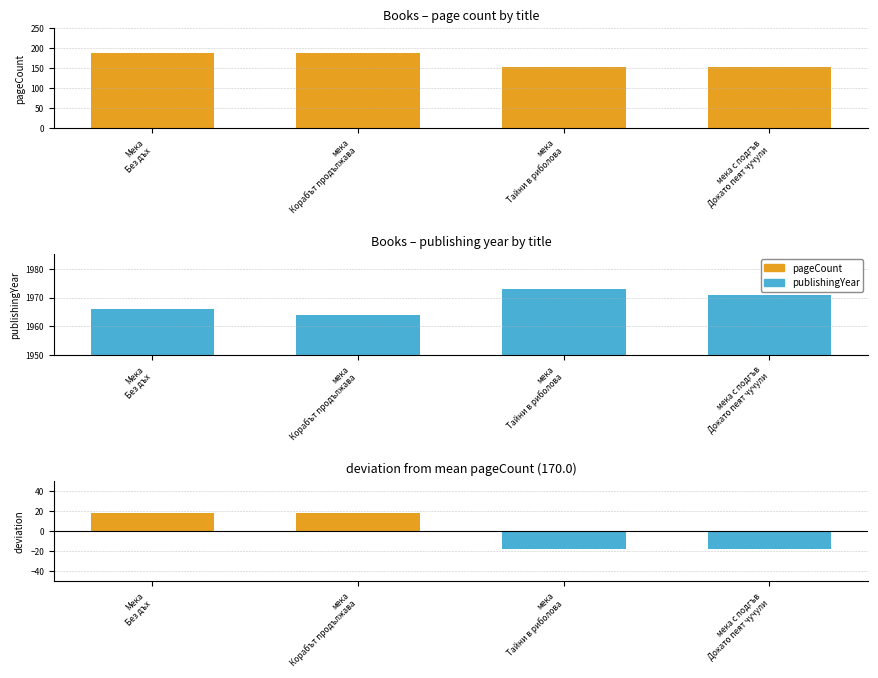

How many categories are shown in the chart?

4